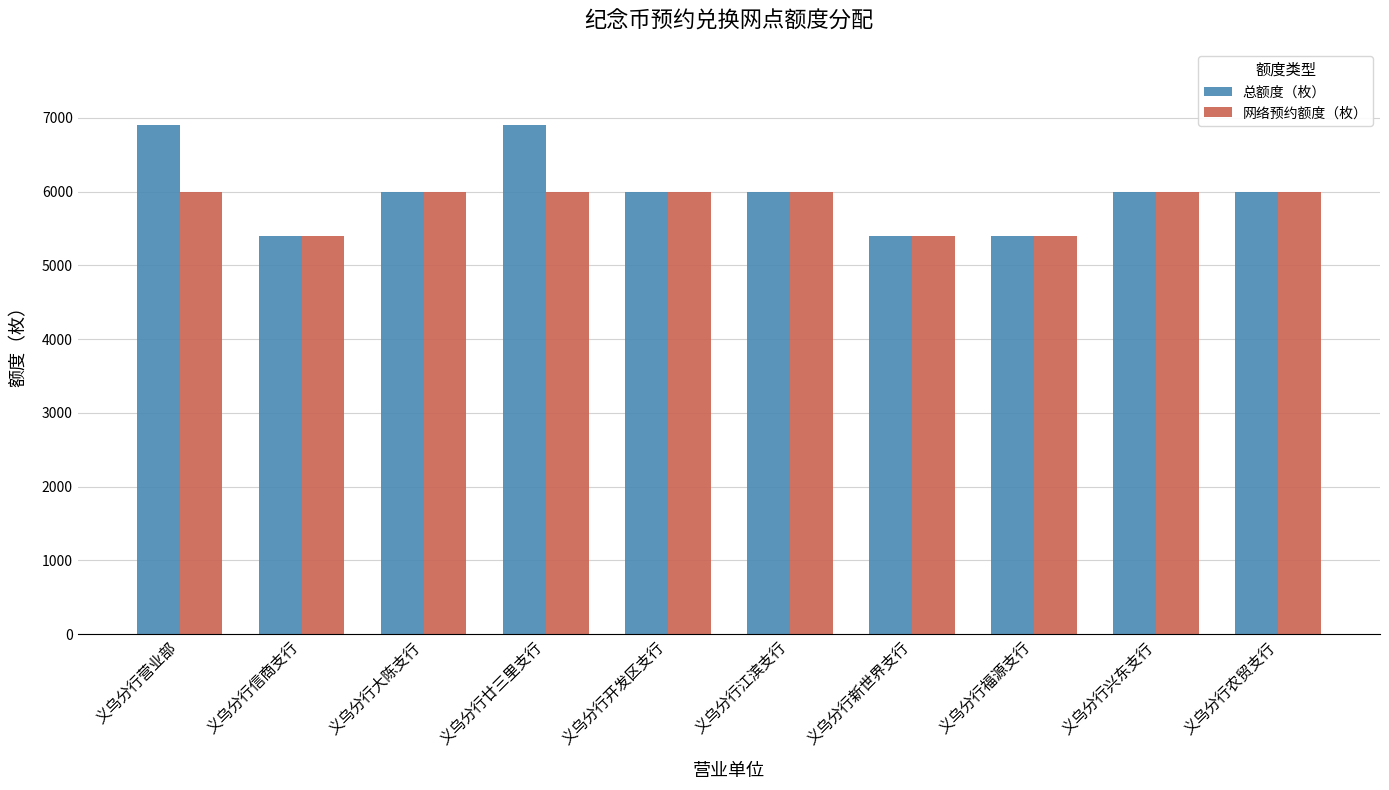

What position from the right is 义乌分行兴东支行?

2